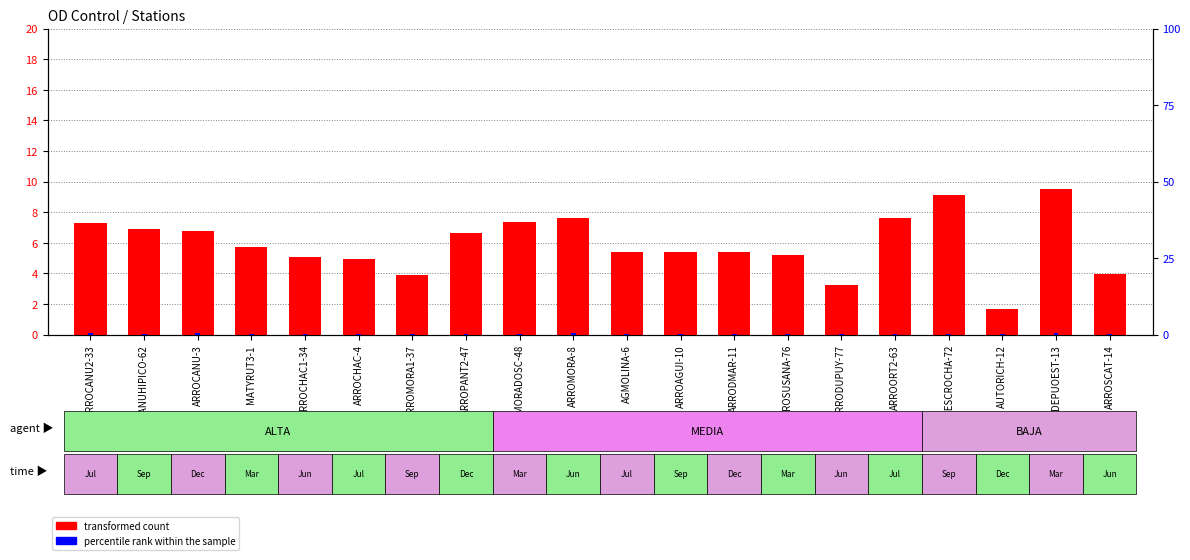

Is the value of transformed count at ARROCHAC-4 greater than the value of percentile rank within the sample at AGMOLINA-6?

Yes